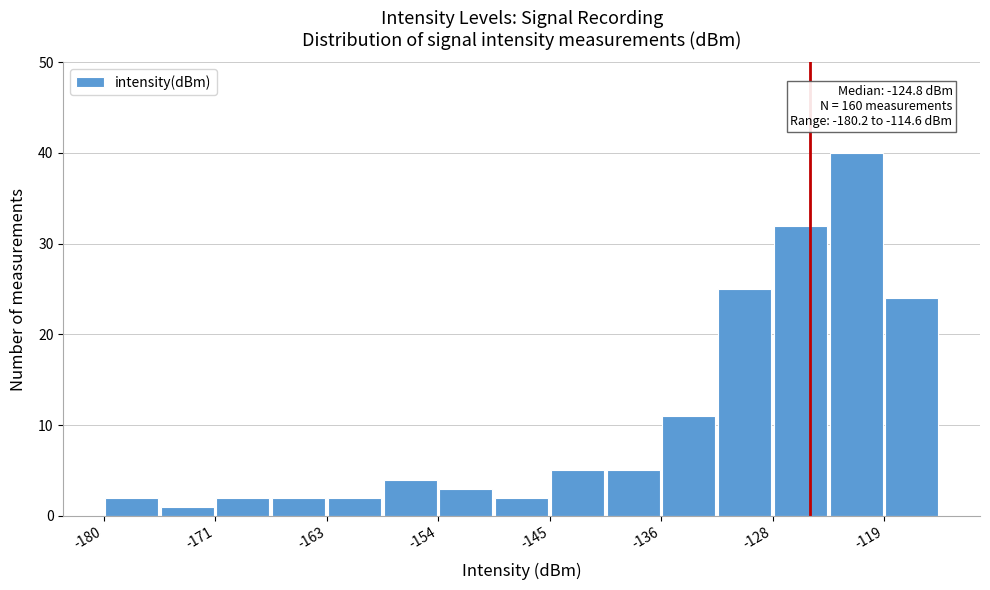

Over which range of the x-axis is the bar tallest?

-123 to -119